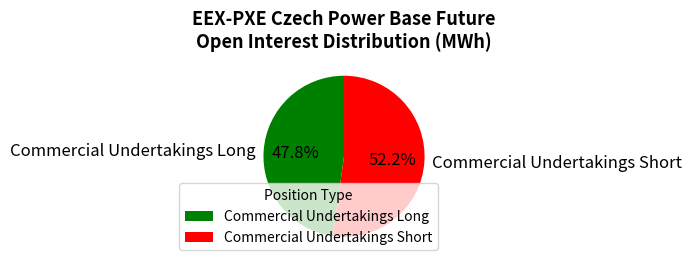

Approximately how many times larger is the value at Commercial Undertakings Short compared to Commercial Undertakings Long?

1.1